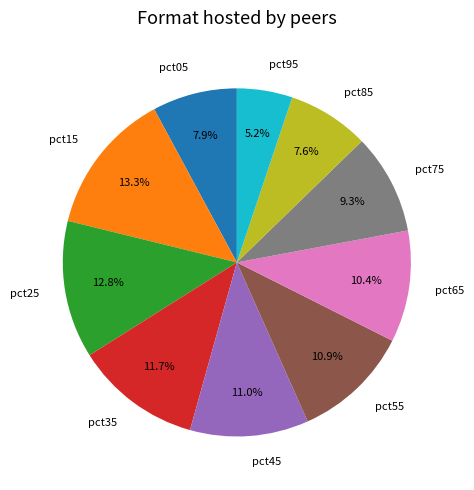

Which slice is the largest?

pct15